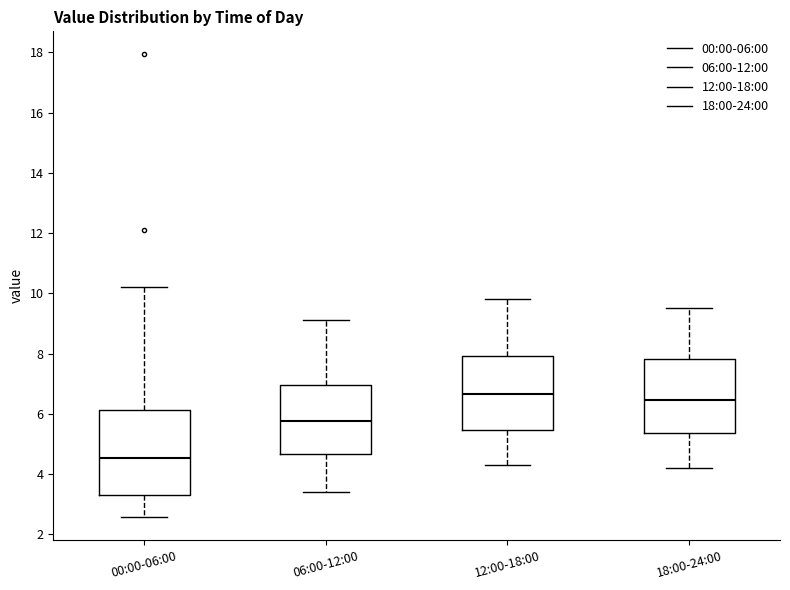

Which box has the highest median line?

12:00-18:00